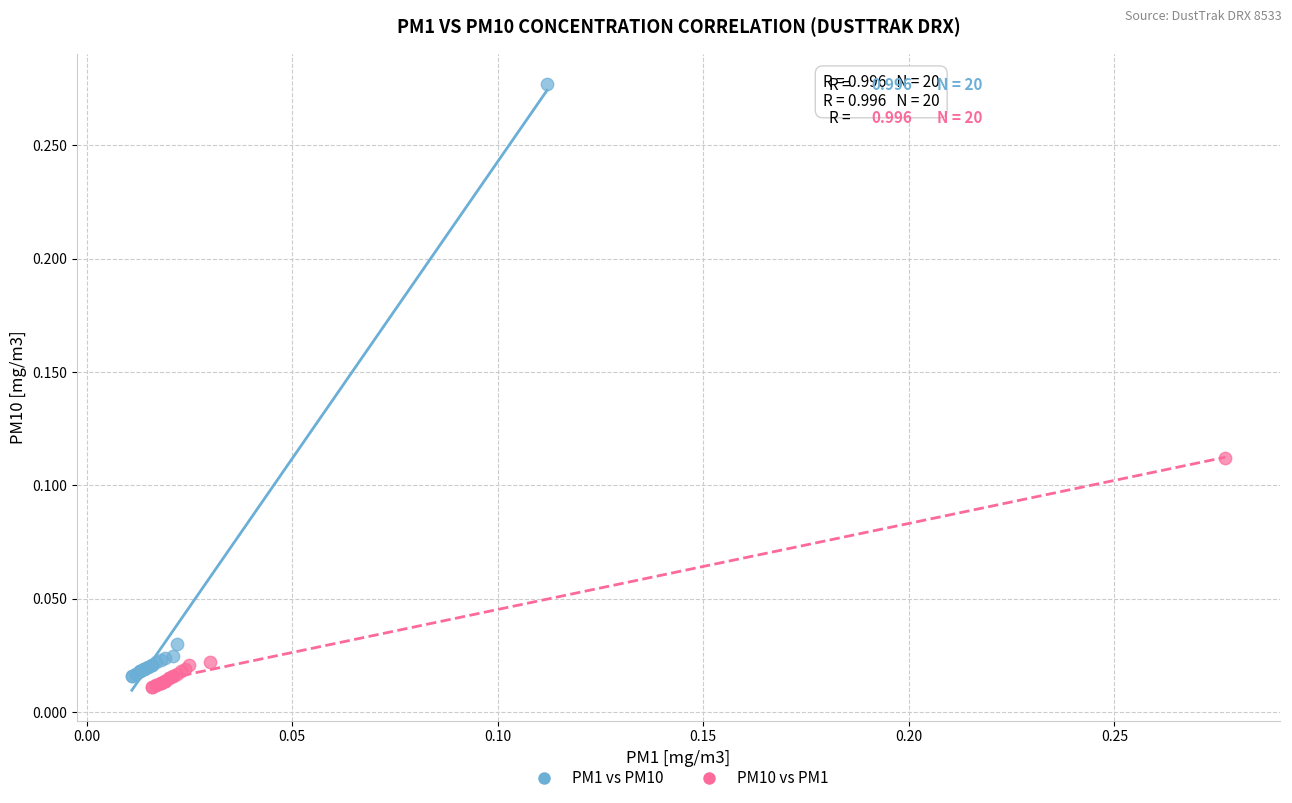

Which series has the widest spread of Y values?

PM1 vs PM10